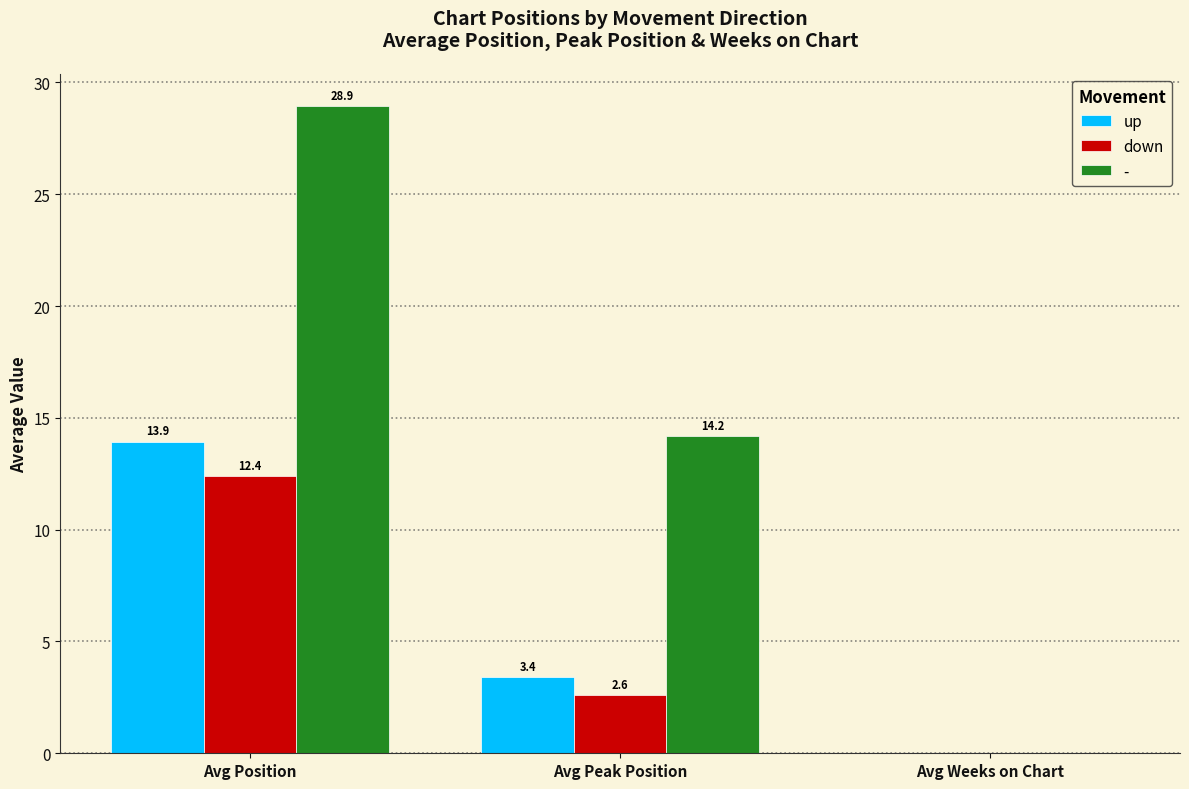

What are all the series names shown in the legend?

up, down, -